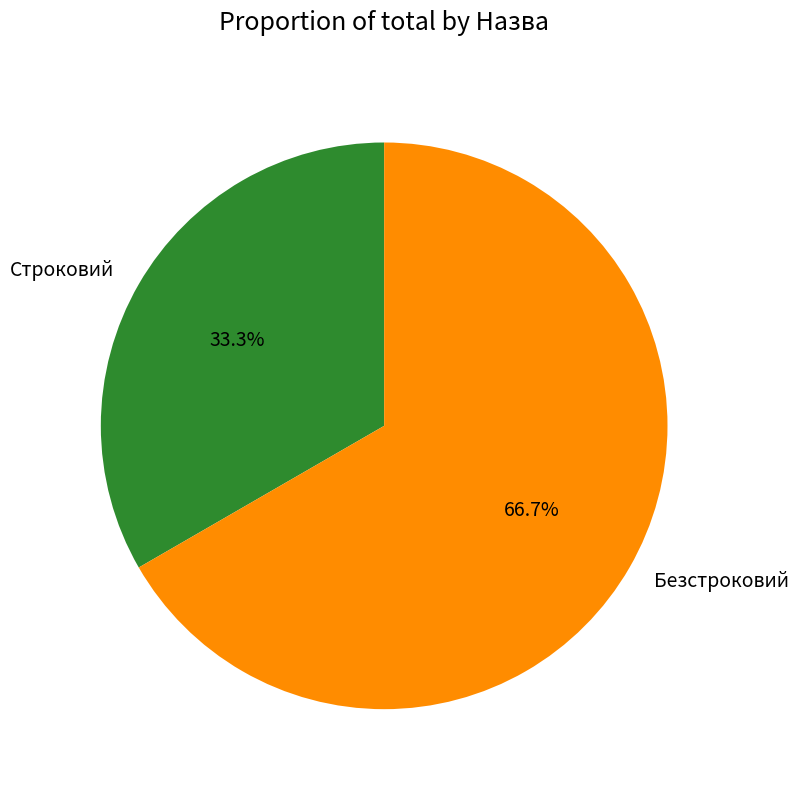

Count the number of slices in the pie.

2